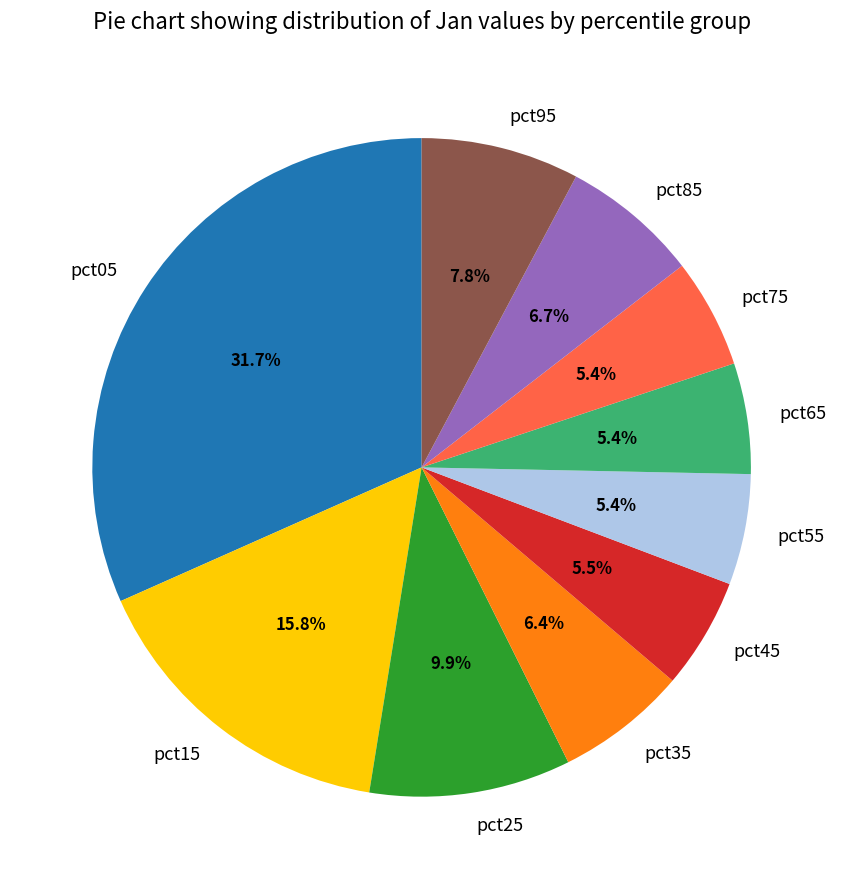

Is it true that pct05 is 24% of the pie?

False